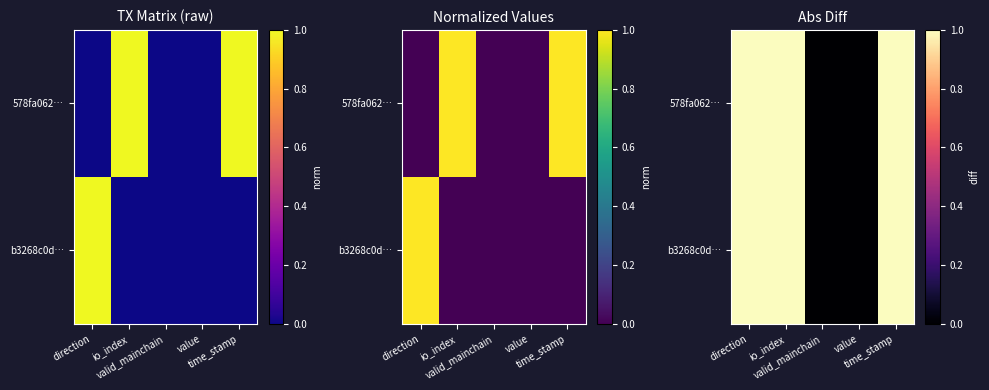

At which category does the chart reach its minimum across all series?

valid_mainchain